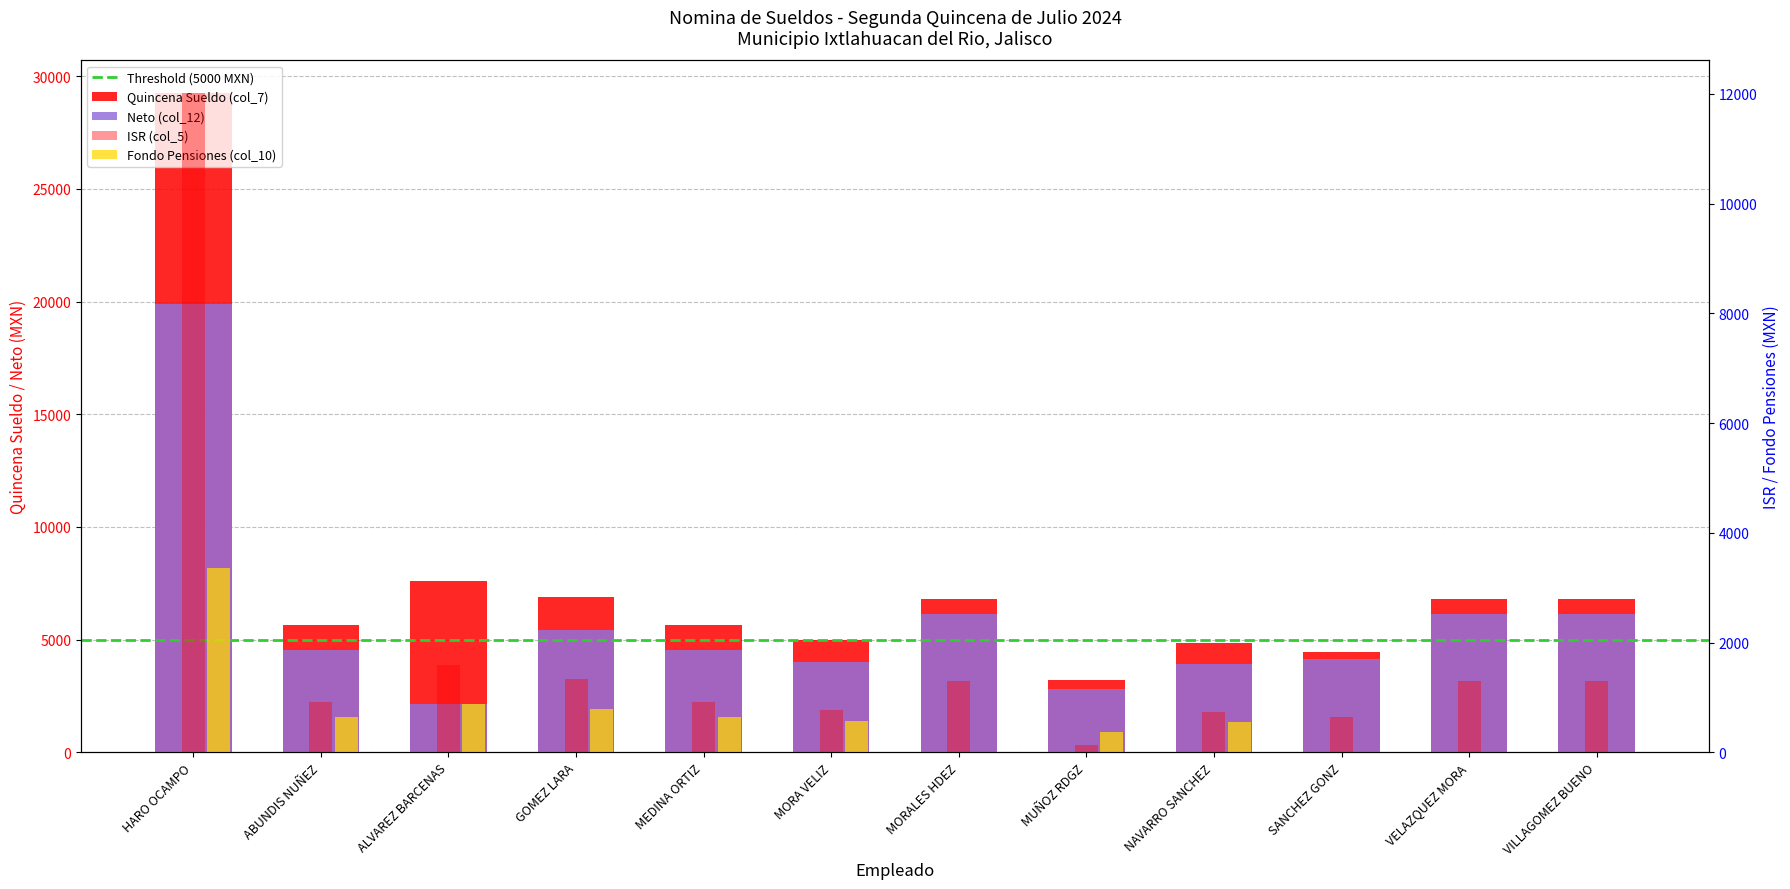

What is the difference between the highest and lowest values at MORA VELIZ?

4389.0